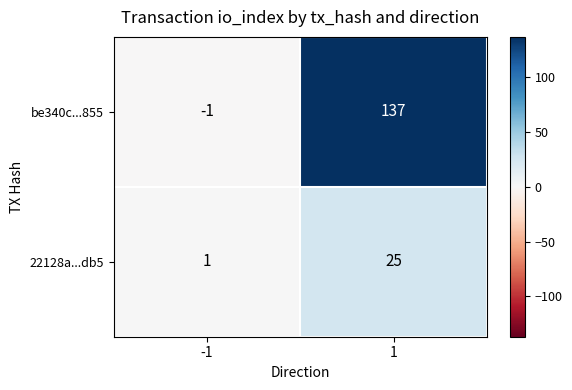

Reading right to left, what are all the values shown in this chart?

be340c...855: 137	-1
22128a...db5: 25	1